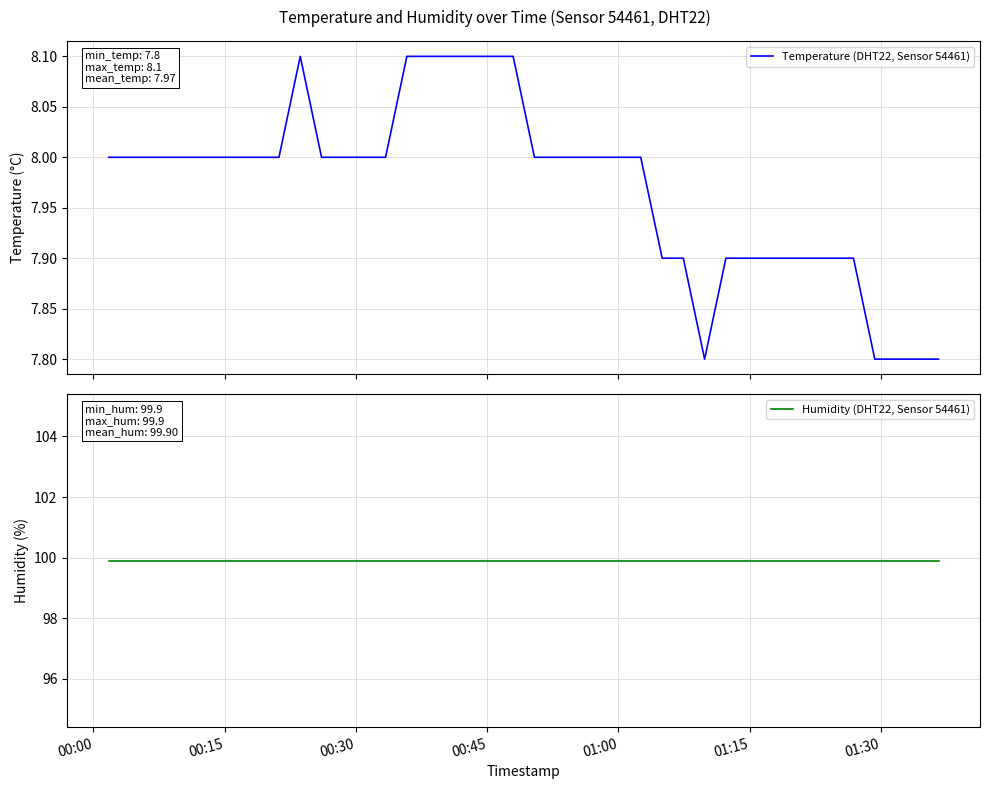

What is the minimum value for Temperature (DHT22, Sensor 54461)?

7.8